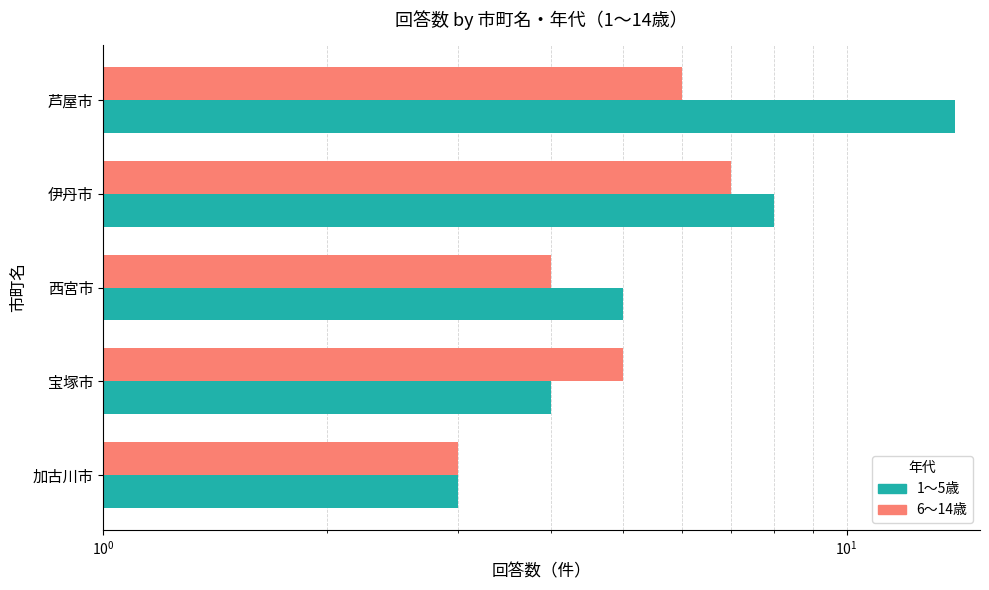

Rank the series by their maximum value, from lowest to highest.

6～14歳, 1～5歳